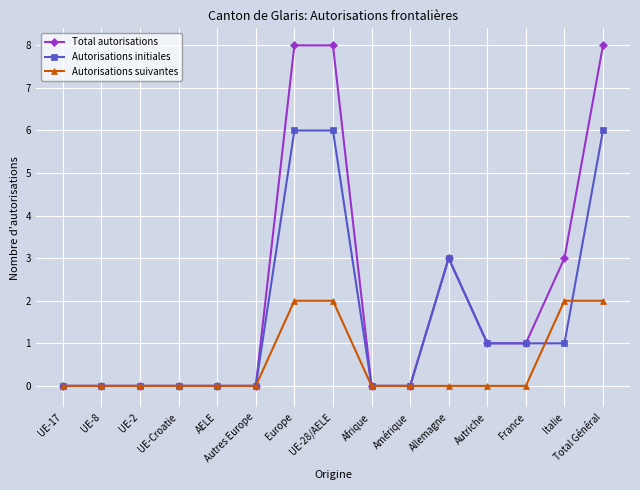

What is the difference between the maximum and second lowest values in the Autorisations initiales series?

6